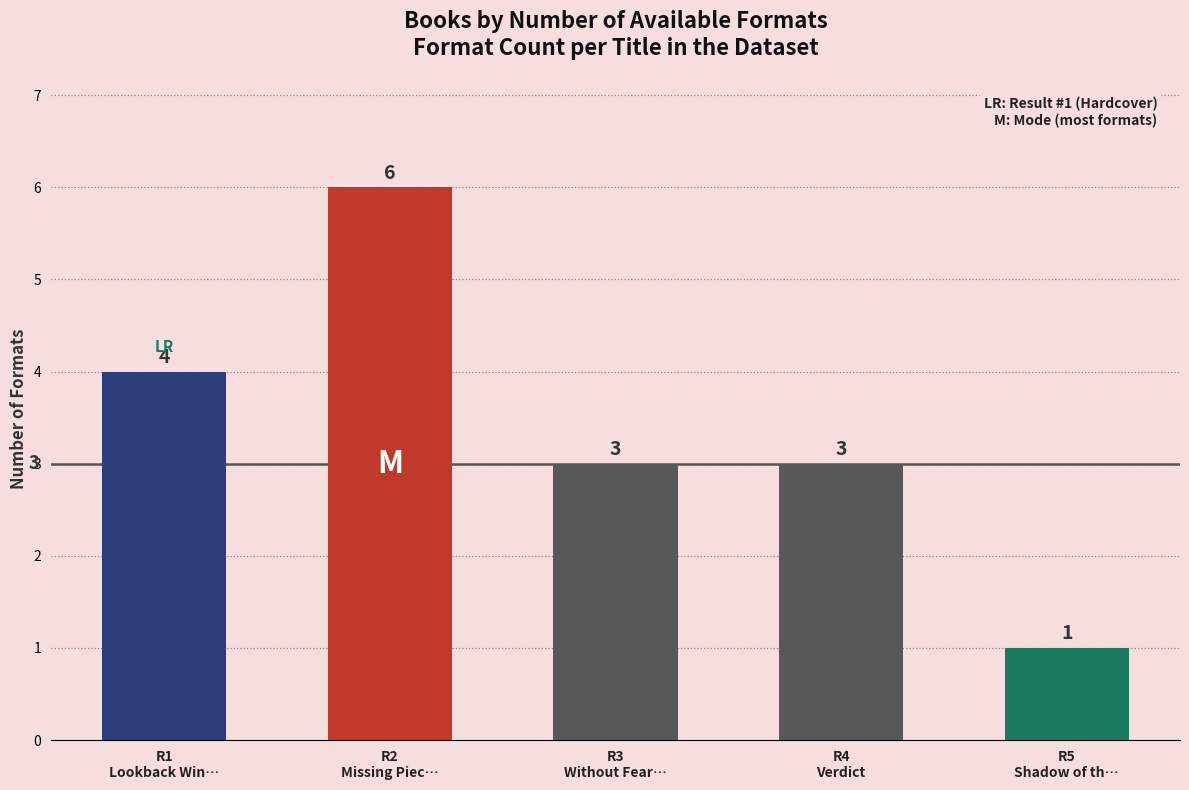

What is the sum of the values at R2
Missing Piec… and R3
Without Fear…?

9